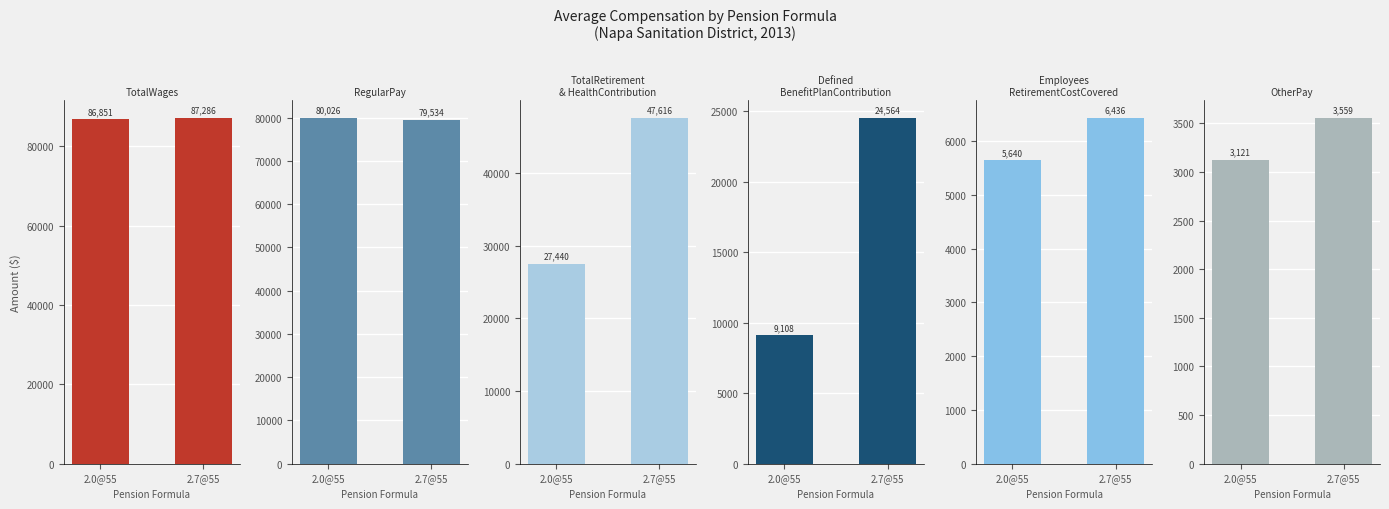

Which series has the widest spread of values?

TotalRetirementAndHealthContribution